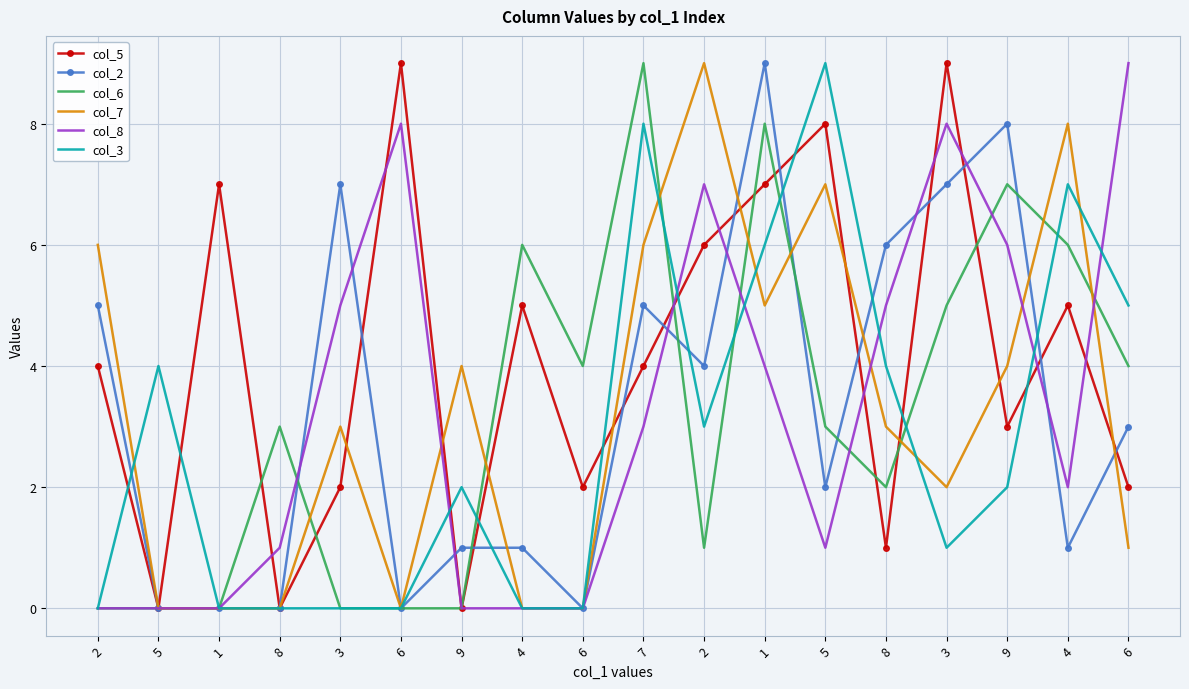

Which category has the lowest value across all series?

5